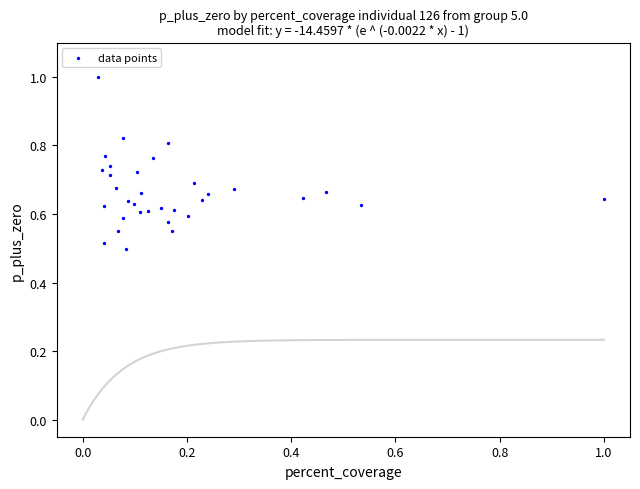

What is the range of X values (max minus min)?

1.0